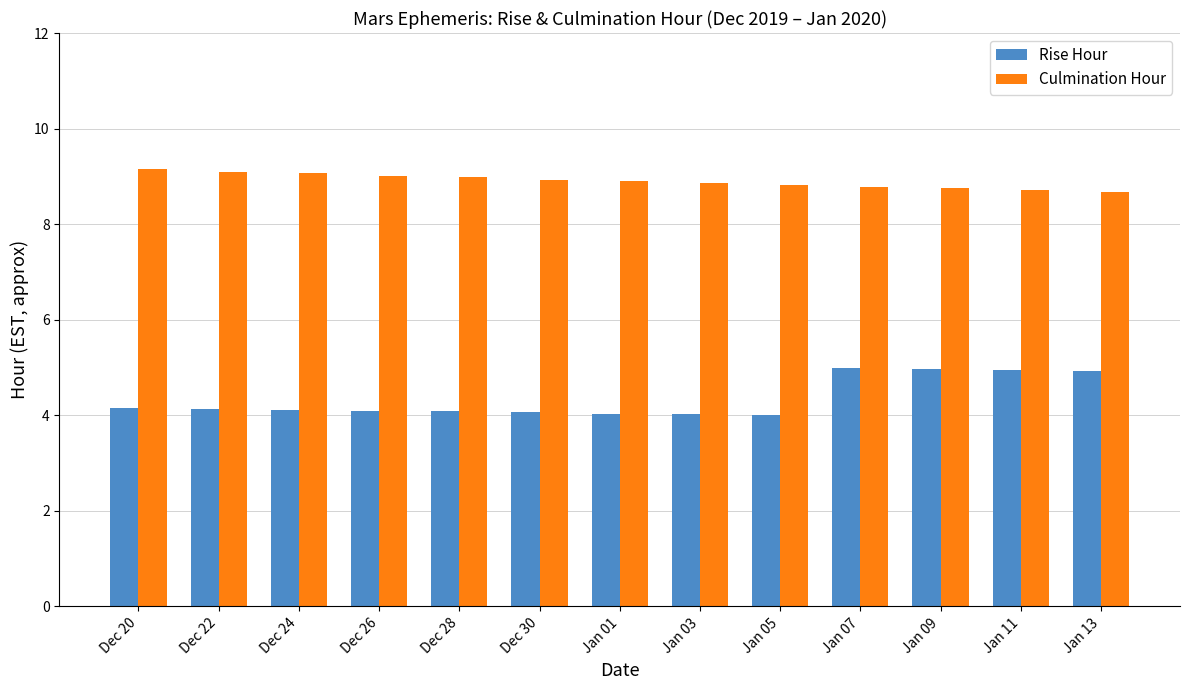

How many bars are there in total?

26